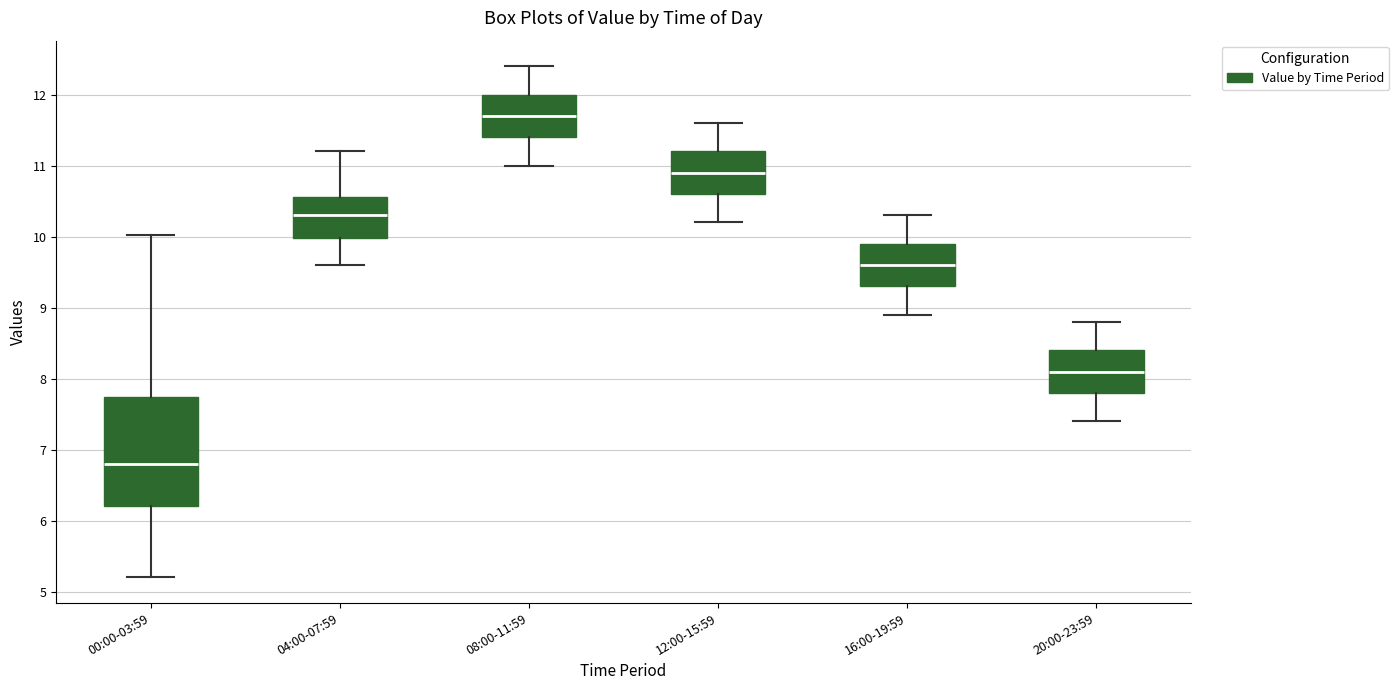

Reading left to right, read every box against the y-axis: the position of its median line, the range the box covers, and the ends of its whiskers. The values are not printed on the chart, so give them approximately, as read against the axis.

00:00-03:59: median 6.8, box 6.2 to 7.7, whiskers 5.2 to 10.0
04:00-07:59: median 10.3, box 10.0 to 10.6, whiskers 9.6 to 11.2
08:00-11:59: median 11.7, box 11.4 to 12.0, whiskers 11.0 to 12.4
12:00-15:59: median 10.9, box 10.6 to 11.2, whiskers 10.2 to 11.6
16:00-19:59: median 9.6, box 9.3 to 9.9, whiskers 8.9 to 10.3
20:00-23:59: median 8.1, box 7.8 to 8.4, whiskers 7.4 to 8.8